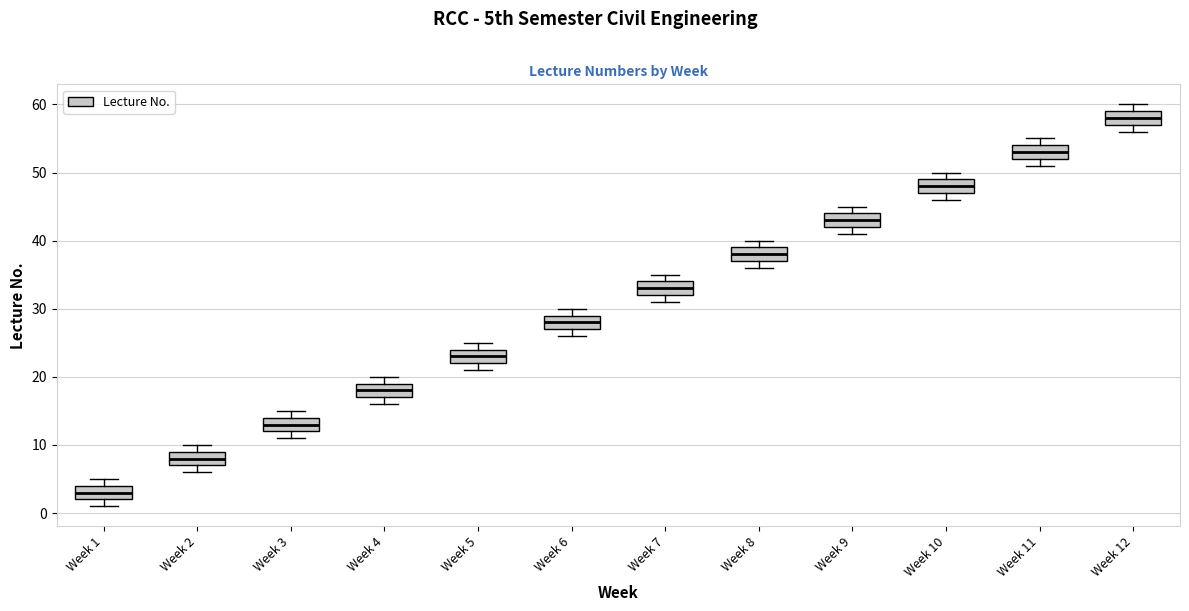

Reading left to right, transcribe this box plot: for each box, give where its median line is, the range the box spans, and where its two whiskers end, as read against the y-axis. The values are not printed on the chart, so give them approximately, as read against the axis.

Week 1: median 3, box 2 to 4, whiskers 1 to 5
Week 2: median 8, box 7 to 9, whiskers 6 to 10
Week 3: median 13, box 12 to 14, whiskers 11 to 15
Week 4: median 18, box 17 to 19, whiskers 16 to 20
Week 5: median 23, box 22 to 24, whiskers 21 to 25
Week 6: median 28, box 27 to 29, whiskers 26 to 30
Week 7: median 33, box 32 to 34, whiskers 31 to 35
Week 8: median 38, box 37 to 39, whiskers 36 to 40
Week 9: median 43, box 42 to 44, whiskers 41 to 45
Week 10: median 48, box 47 to 49, whiskers 46 to 50
Week 11: median 53, box 52 to 54, whiskers 51 to 55
Week 12: median 58, box 57 to 59, whiskers 56 to 60